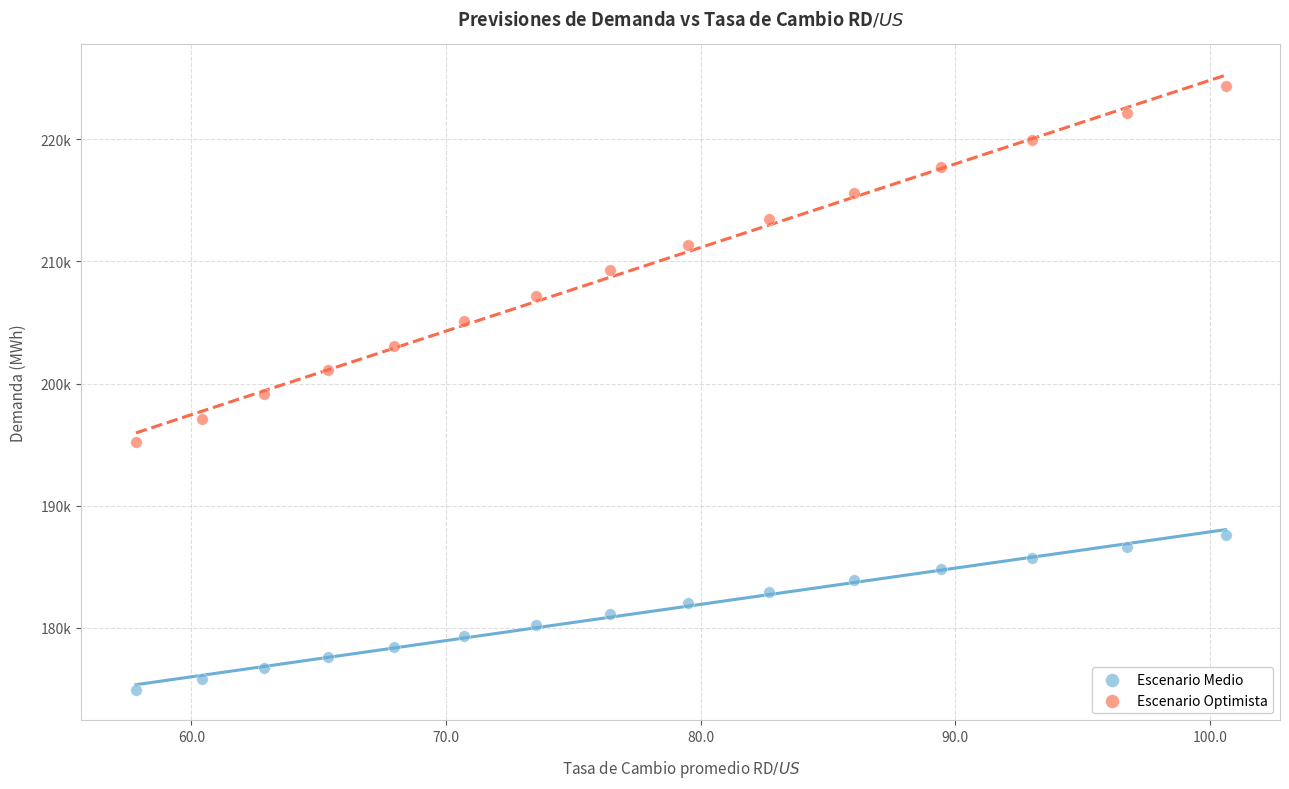

Which series has the largest Y range (max minus min)?

Escenario Optimista